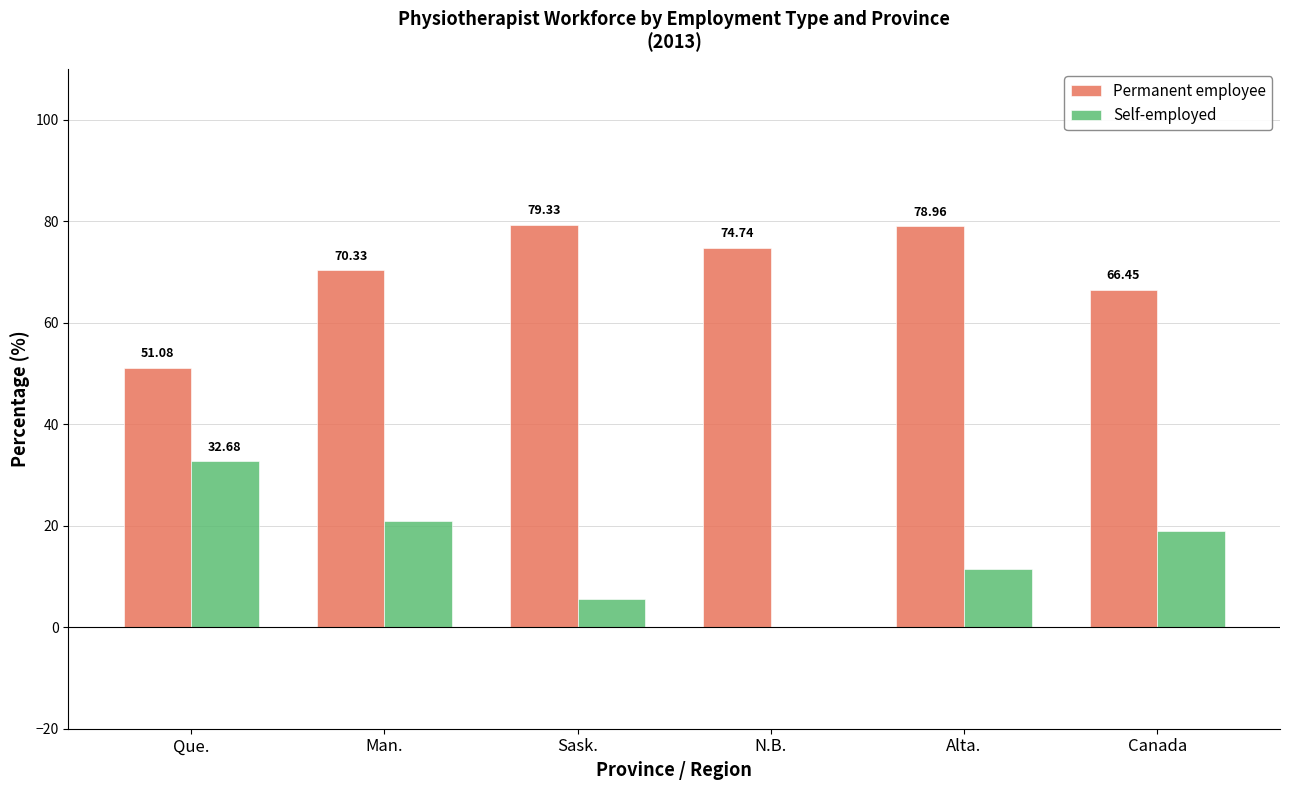

What value does the Permanent employee series have at Alta.?

79.0